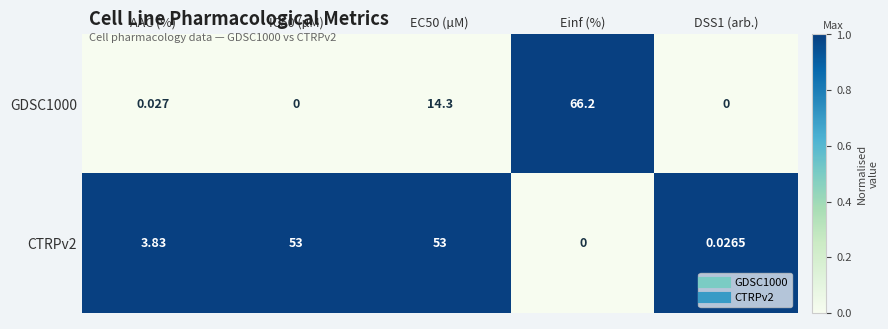

At how many categories does at least one series exceed 0?

5